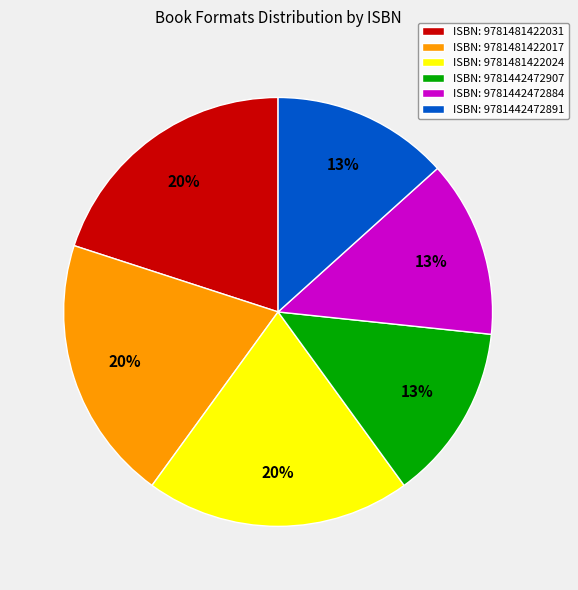

Which has a higher value, ISBN: 9781481422031 or ISBN: 9781442472907?

ISBN: 9781481422031